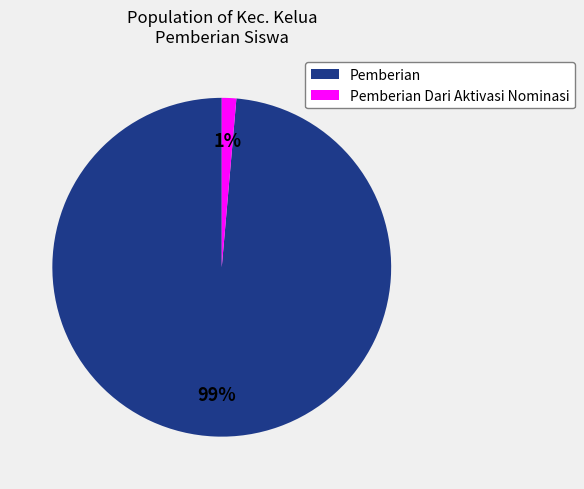

Is the sum of Pemberian Dari Aktivasi Nominasi and Pemberian greater than half?

Yes